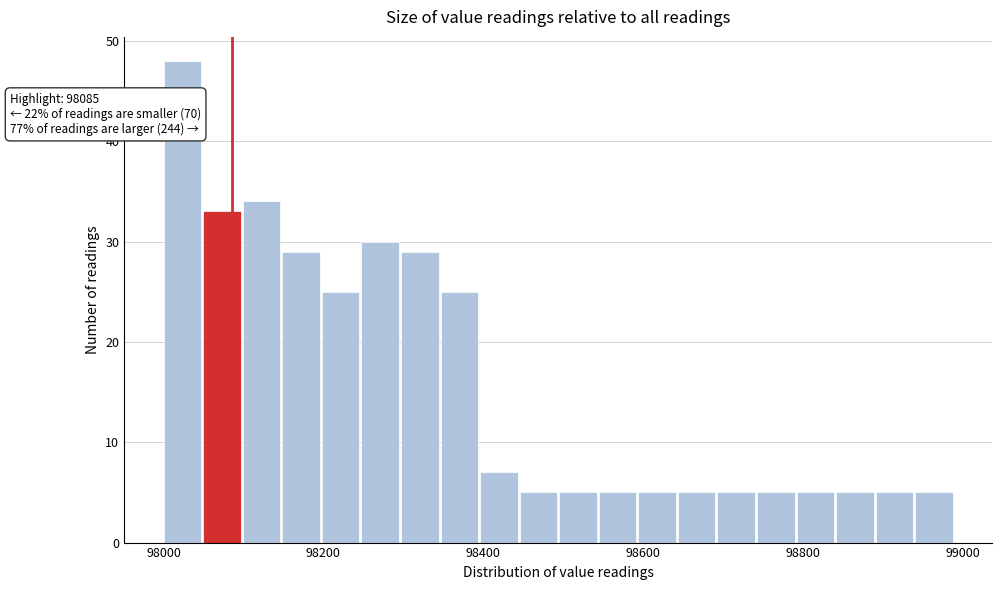

Read against the x-axis, roughly where is the centre of the tallest bar?

98020